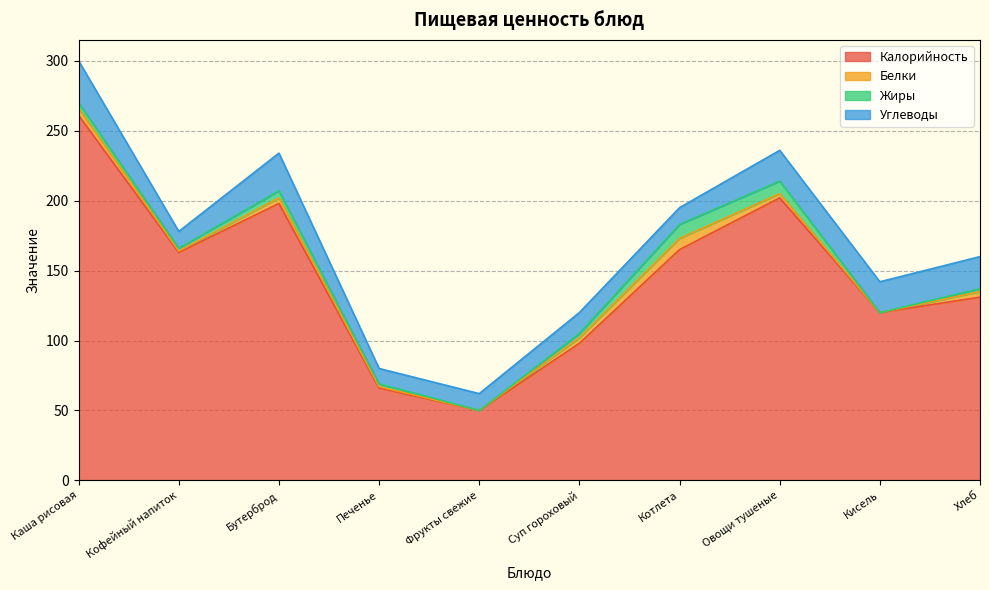

What are all the series names shown in the legend?

Калорийность, Белки, Жиры, Углеводы